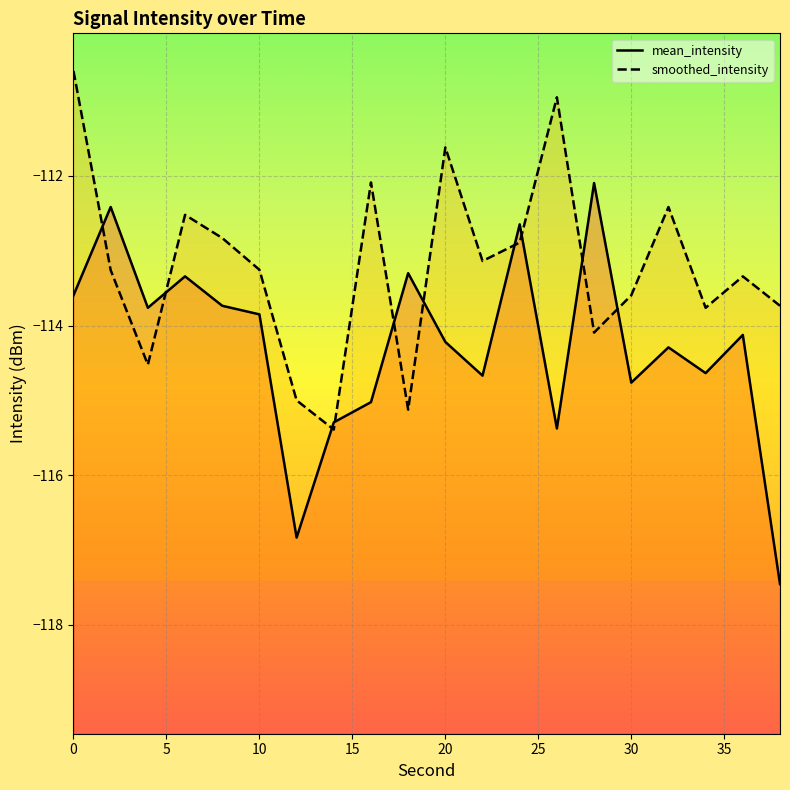

At how many categories does at least one series exceed -115?

19